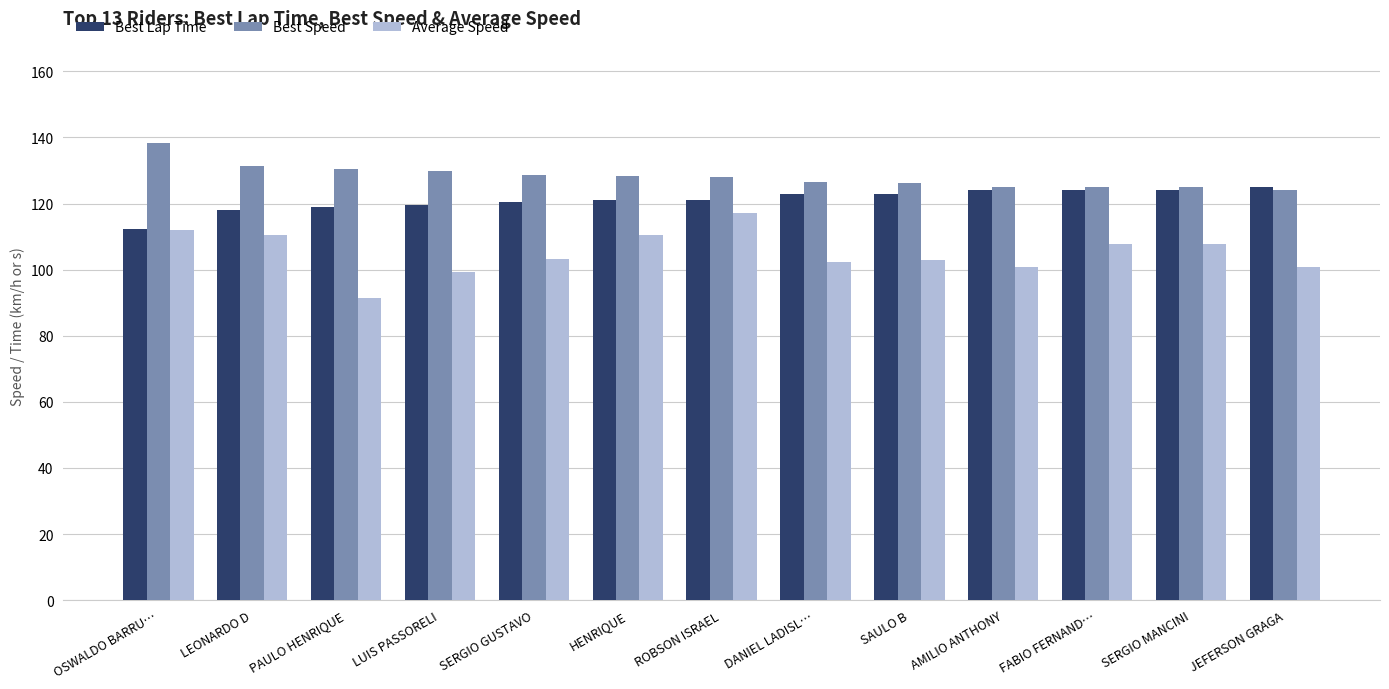

What is the value of the Average Speed bar at the 3rd from the left?

91.4